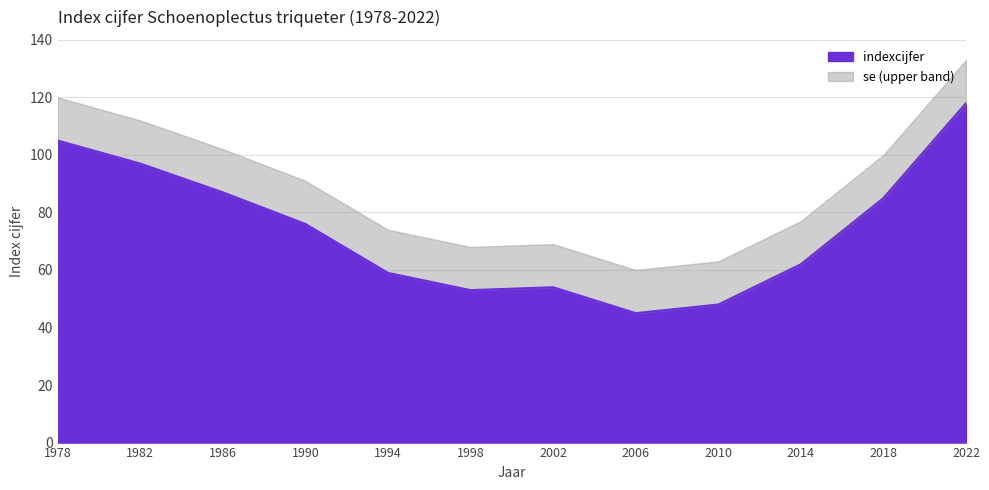

Rank the categories by value from lowest to highest.

2006, 2010, 1998, 2002, 1994, 2014, 1990, 2018, 1986, 1982, 1978, 2022